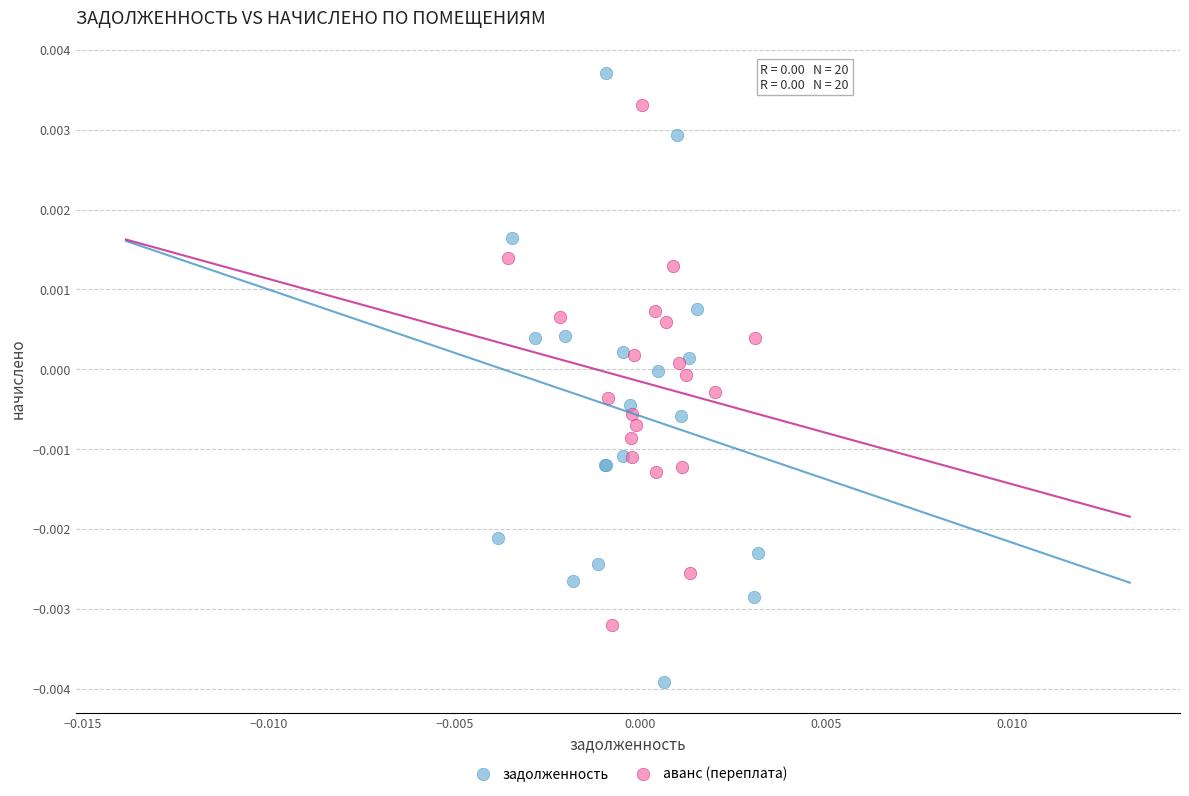

Which series has the widest spread of Y values?

задолженность